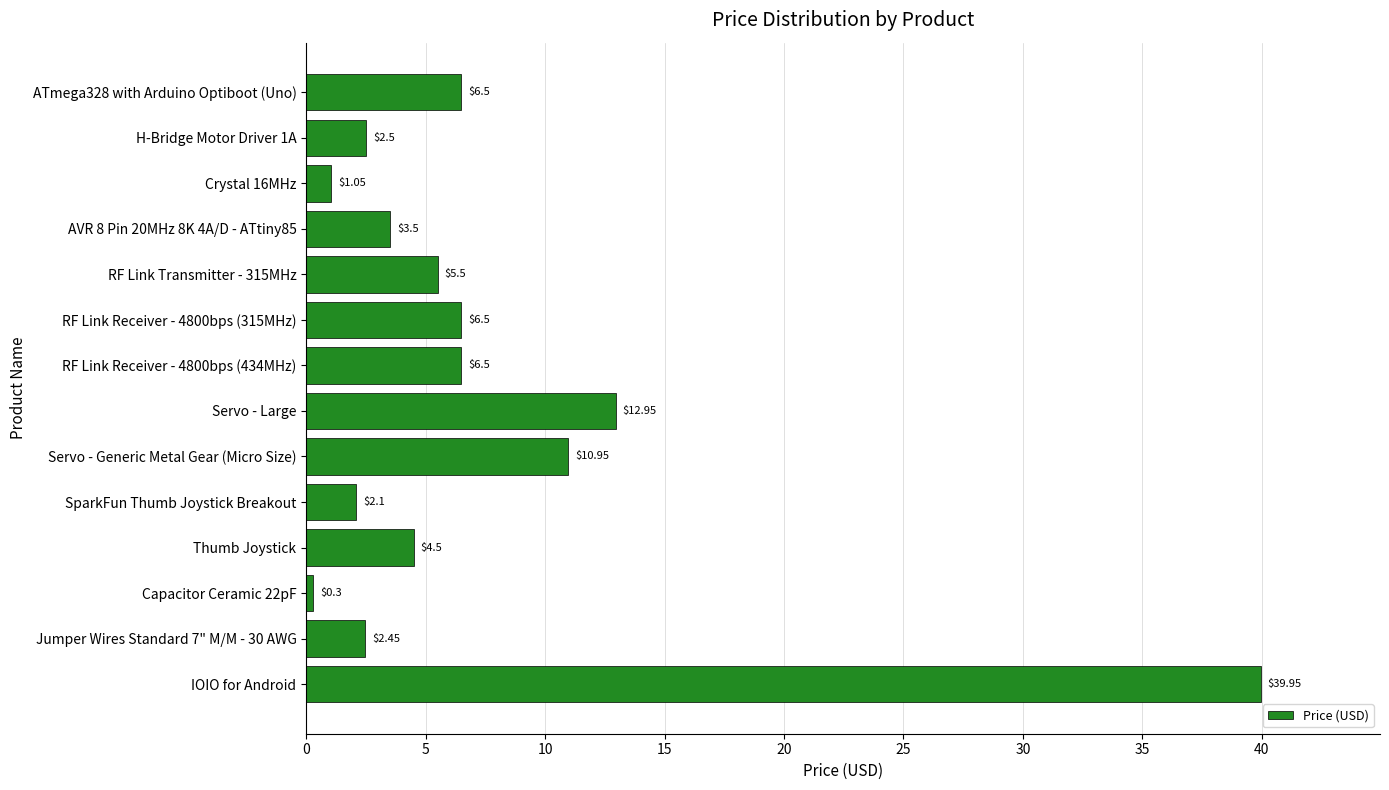

How many data points are above 5?

7